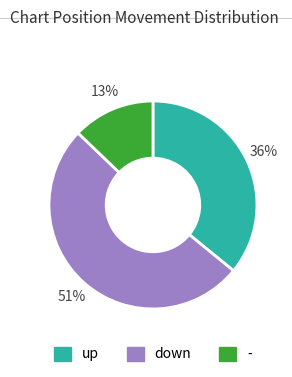

To the nearest percent, what is the difference between the largest and smallest slice percentages?

38%